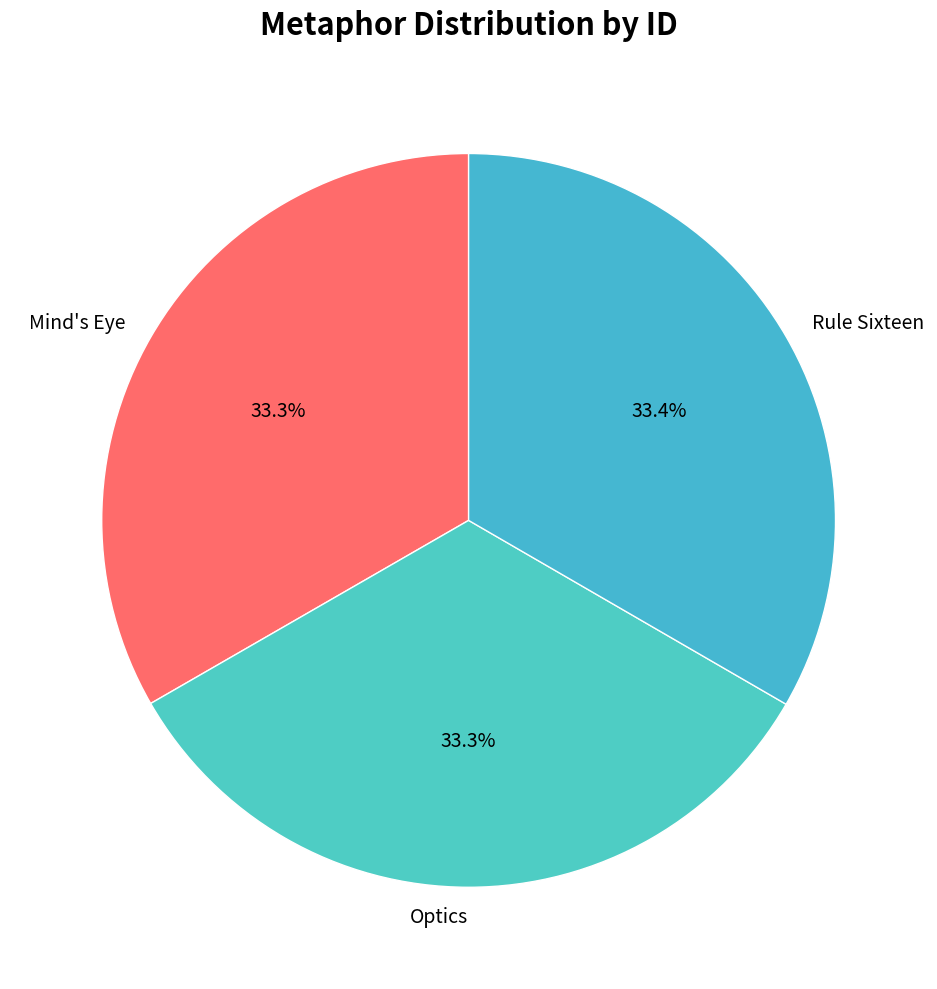

What is the ratio of the value at Rule Sixteen to the value at Mind's Eye?

1.0